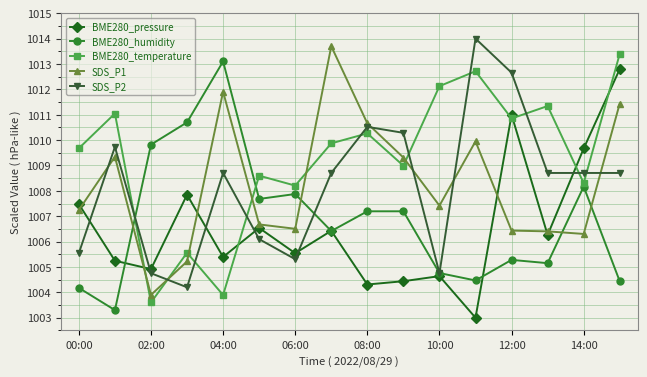

What is the value of the SDS_P2 point at the 7th from the left?

1005.3